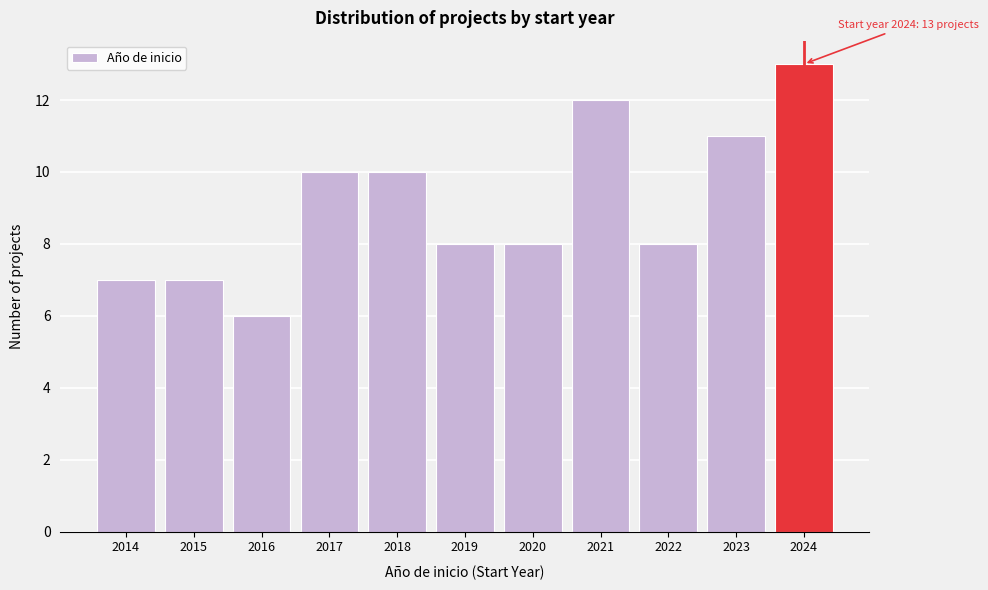

Reading left to right, extract all data points from this chart.

2014=7	2015=7	2016=6	2017=10	2018=10	2019=8	2020=8	2021=12	2022=8	2023=11	2024=13